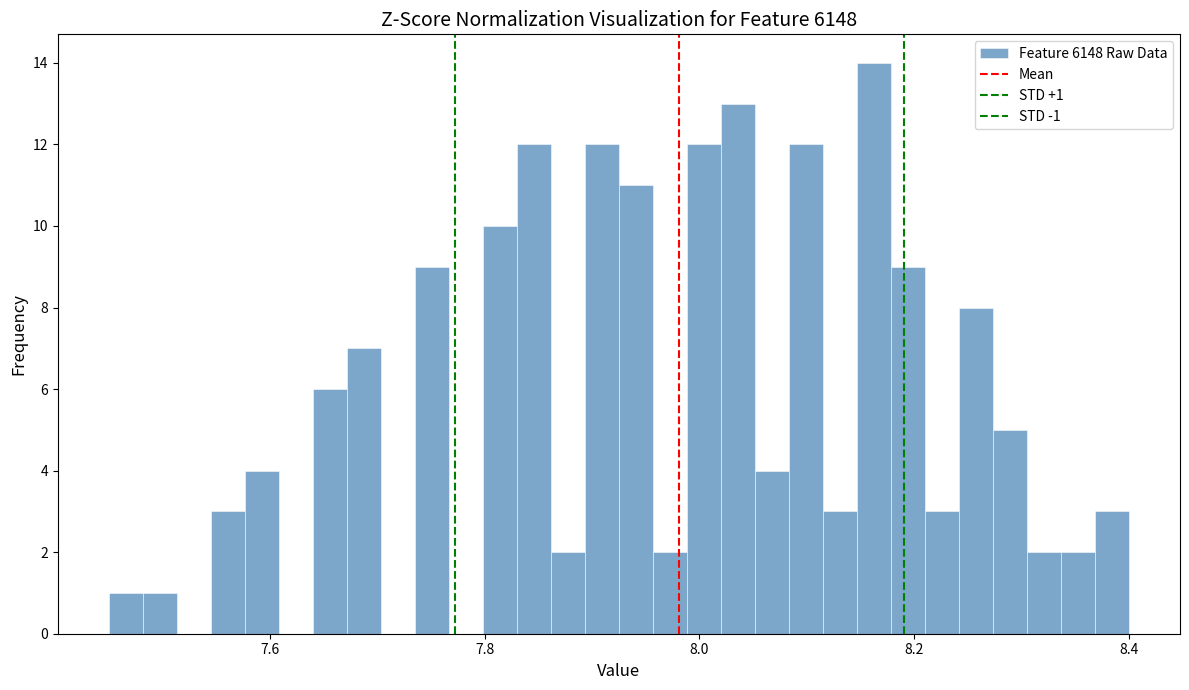

Read against the x-axis, roughly where is the centre of the tallest bar?

8.16